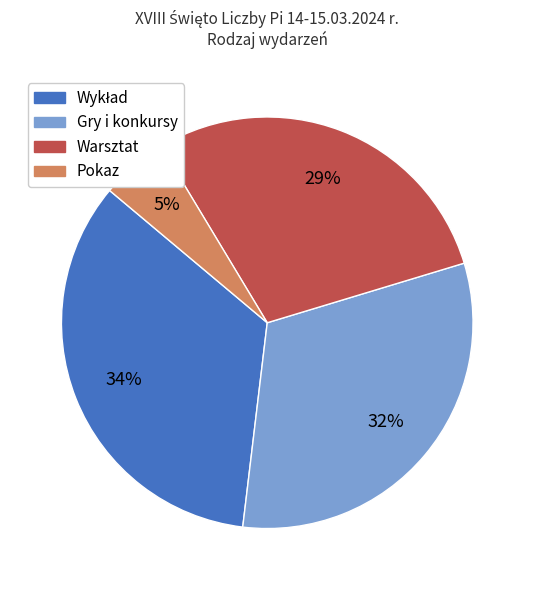

To the nearest percent, what is the difference between the largest and smallest slice percentages?

29%